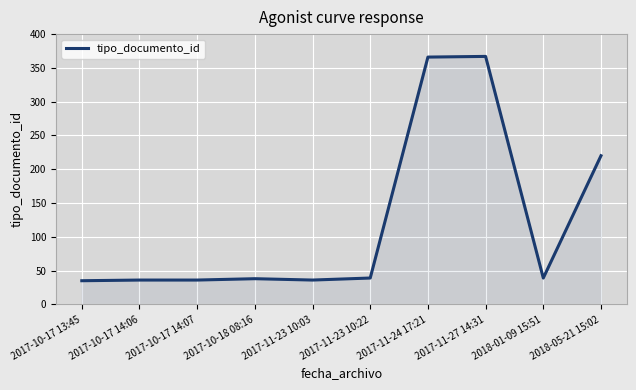

What value does the data have at 2018-05-21 15:02, to the nearest 50?

200